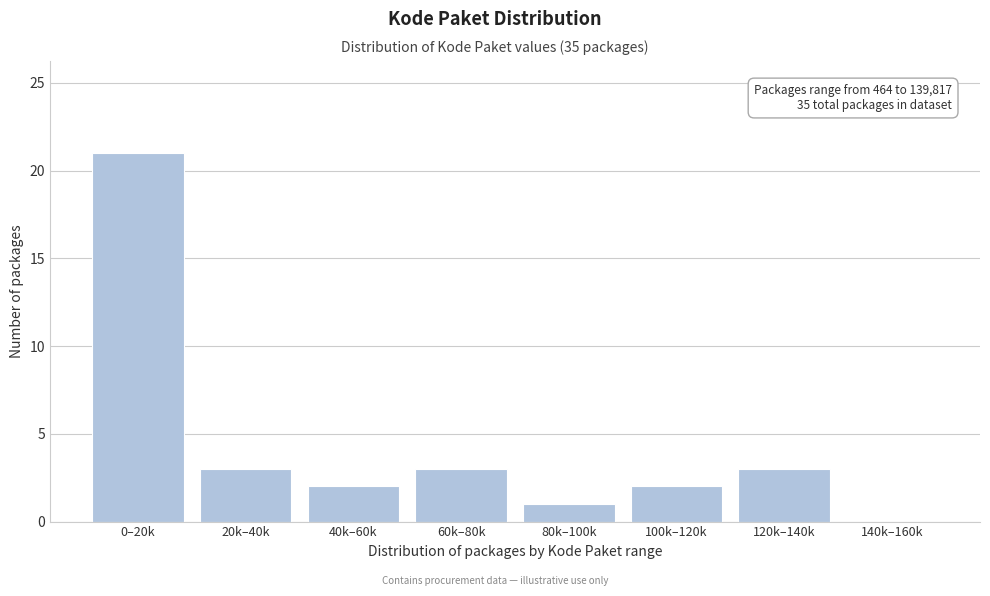

Reading right to left, list all the values displayed in this chart.

140k–160k=0	120k–140k=3	100k–120k=2	80k–100k=1	60k–80k=3	40k–60k=2	20k–40k=3	0–20k=21